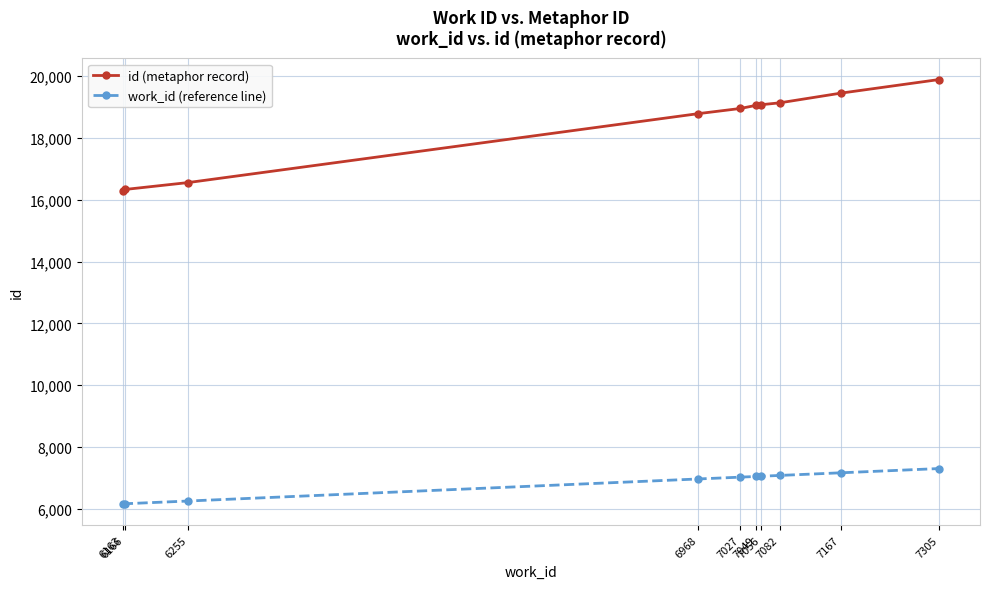

How many values in the id (metaphor record) series are below 19055?

5